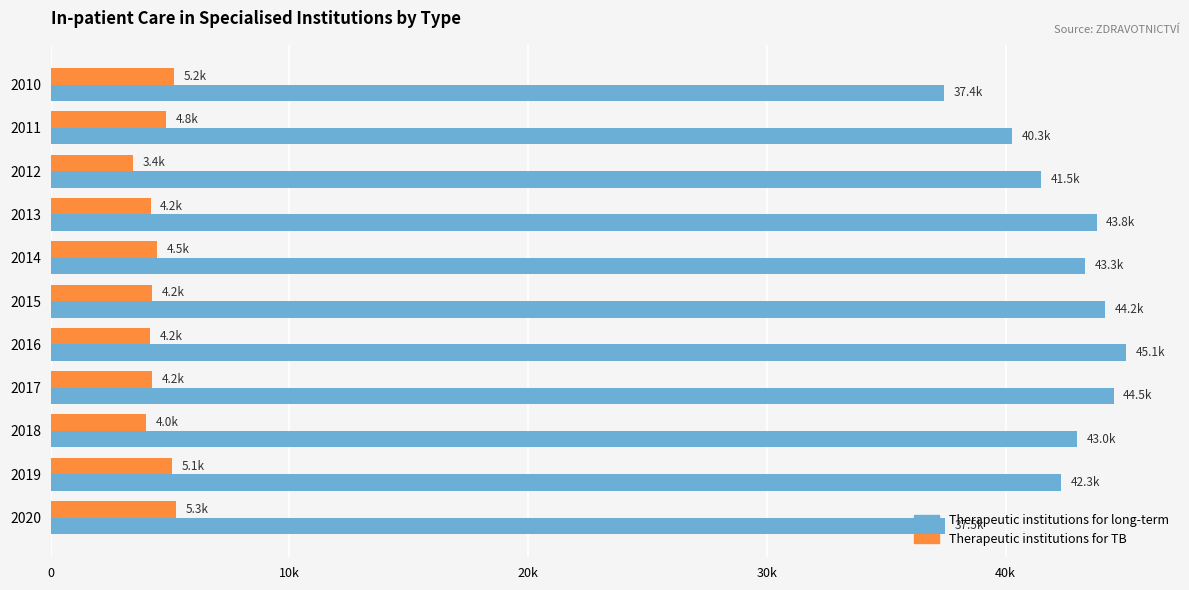

What are all the series names shown in the legend?

Therapeutic institutions for long-term, Therapeutic institutions for TB